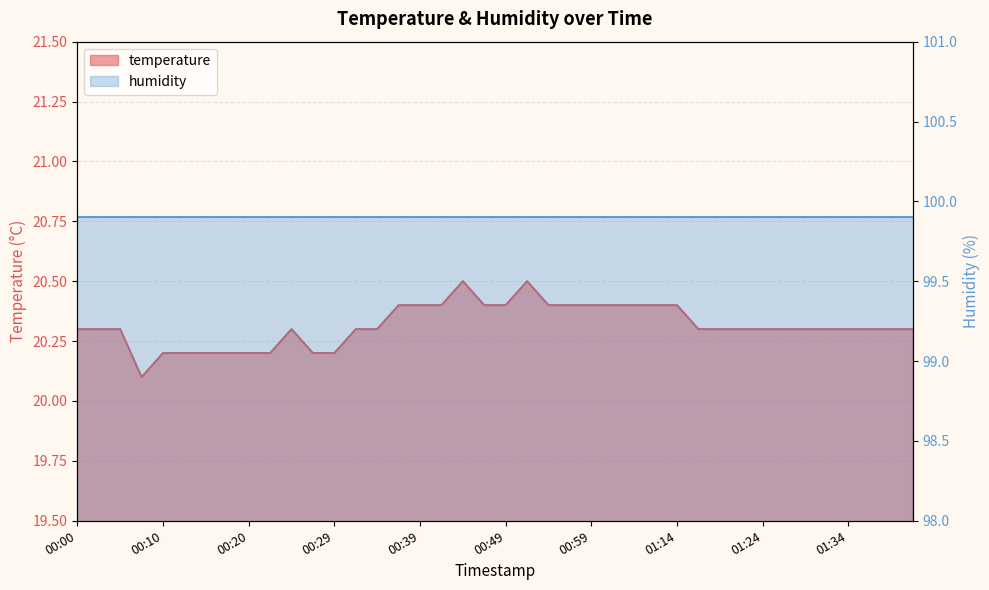

What is the average value?

20.3